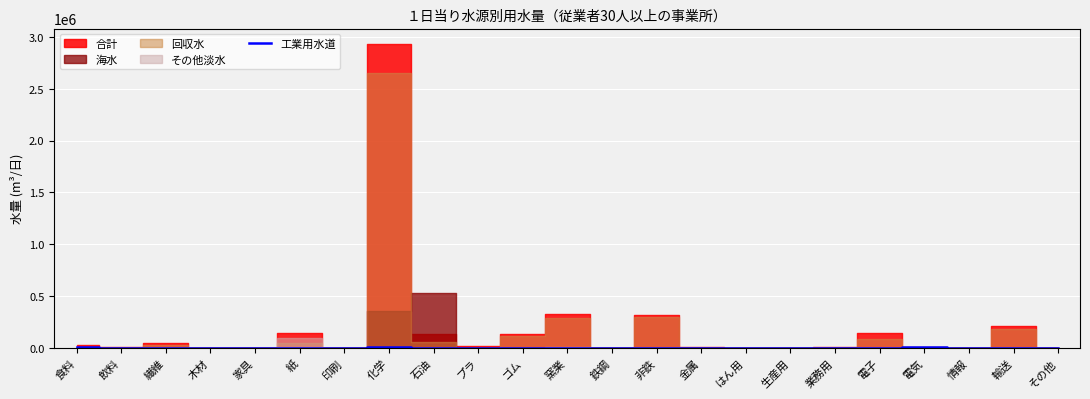

How many points are higher than both their immediate neighbors (excluding endpoints)?

7